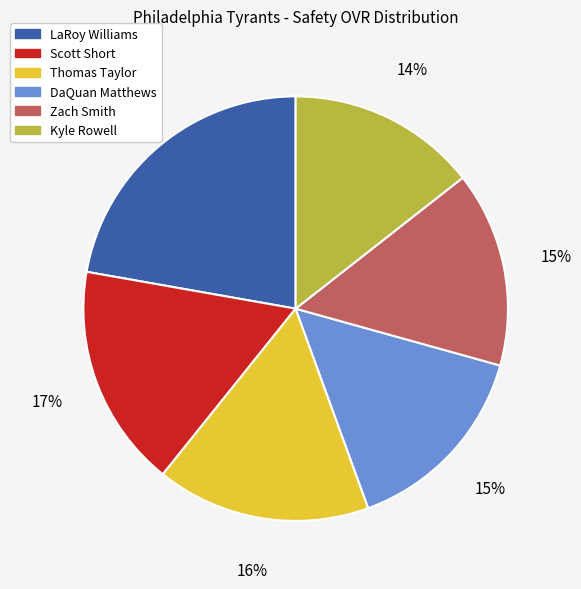

Is it true that DaQuan Matthews is 15% of the pie?

True